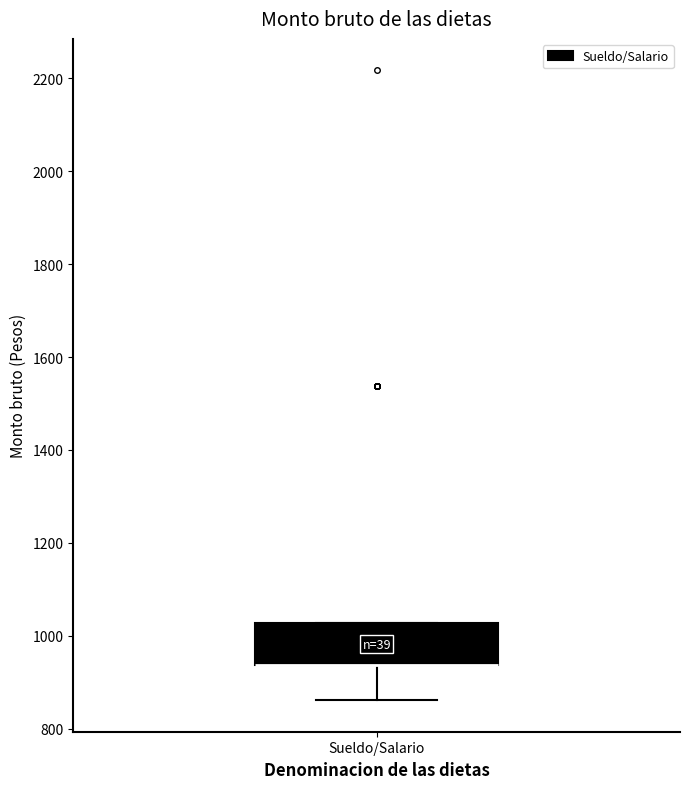

Where is the upper edge of the box for Sueldo/Salario on the y-axis? The values are not printed on the chart, so give them approximately, as read against the axis.

1020